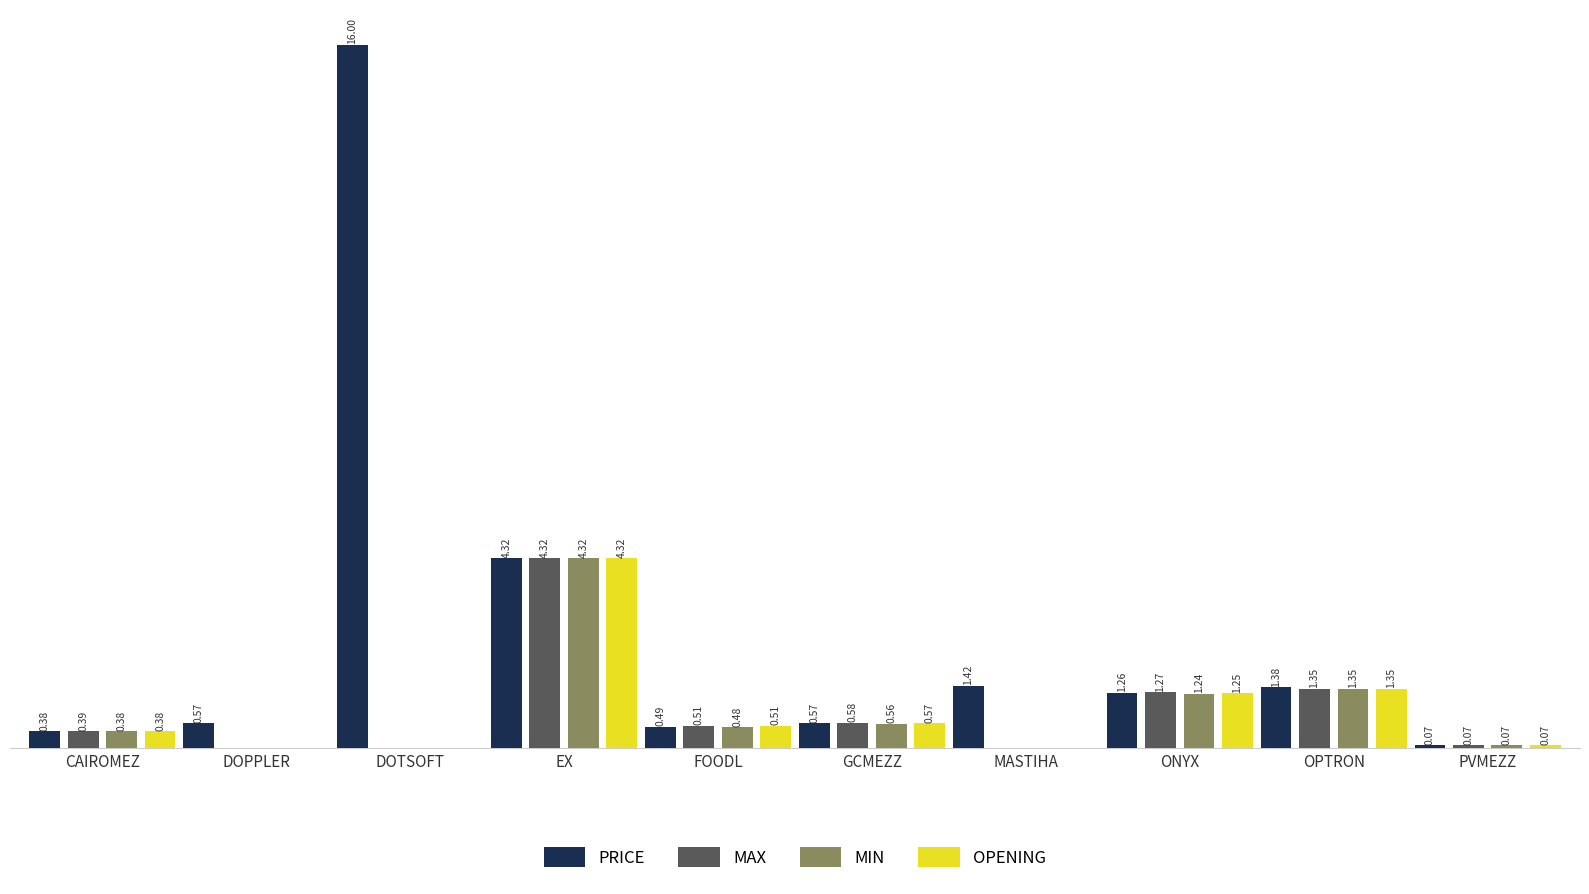

Which series has the largest total across all categories?

PRICE